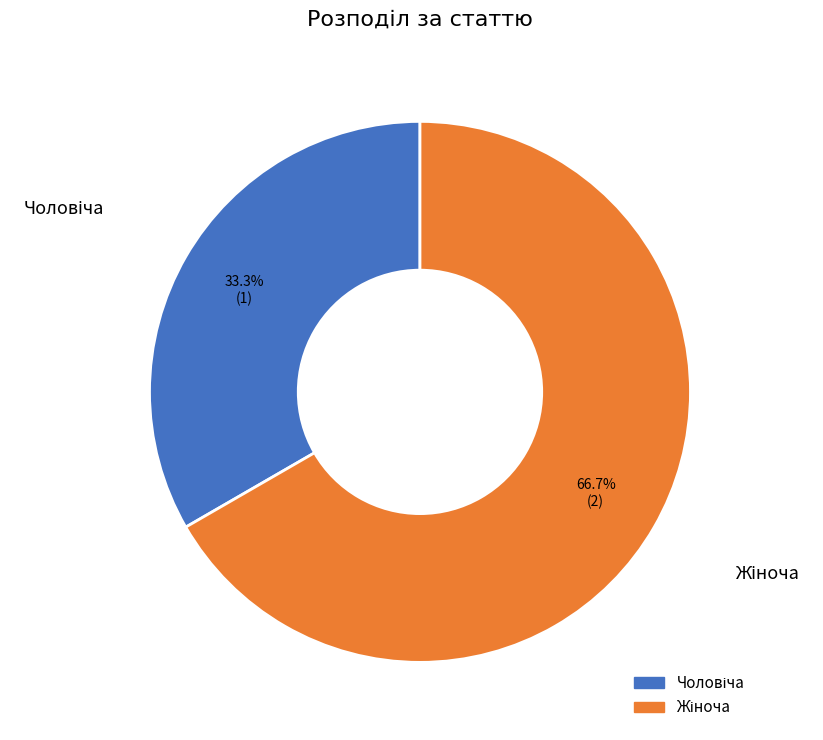

To the nearest percent, what portion does Чоловіча represent?

33%